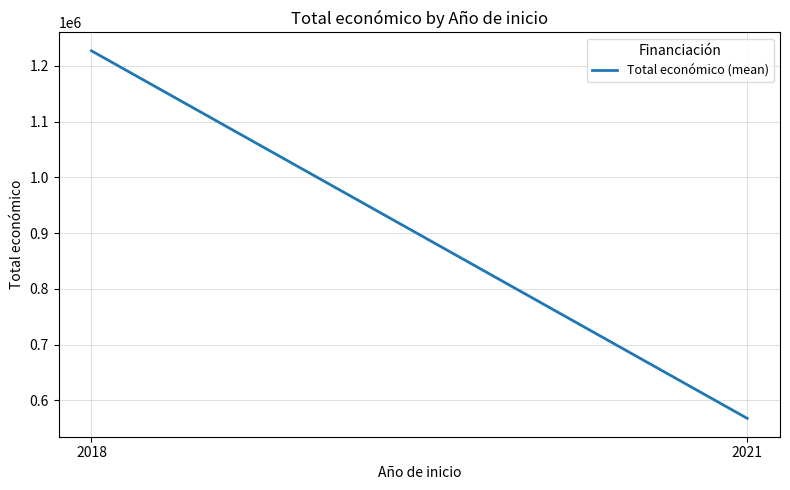

Reading left to right, list all the values displayed in this chart.

1227044.4	567924.0